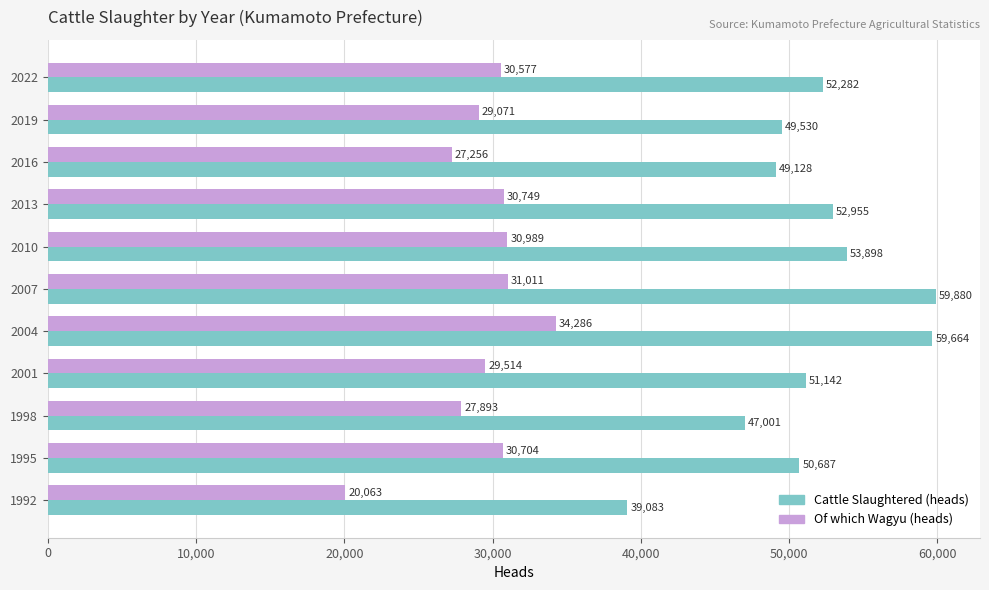

How many values in the Of which Wagyu (heads) series are below 30577?

5